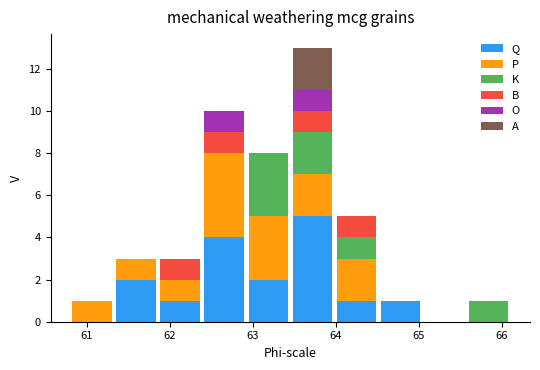

Which range on the x-axis has the tallest stacked bar (by total height)?

63.45 to 63.98